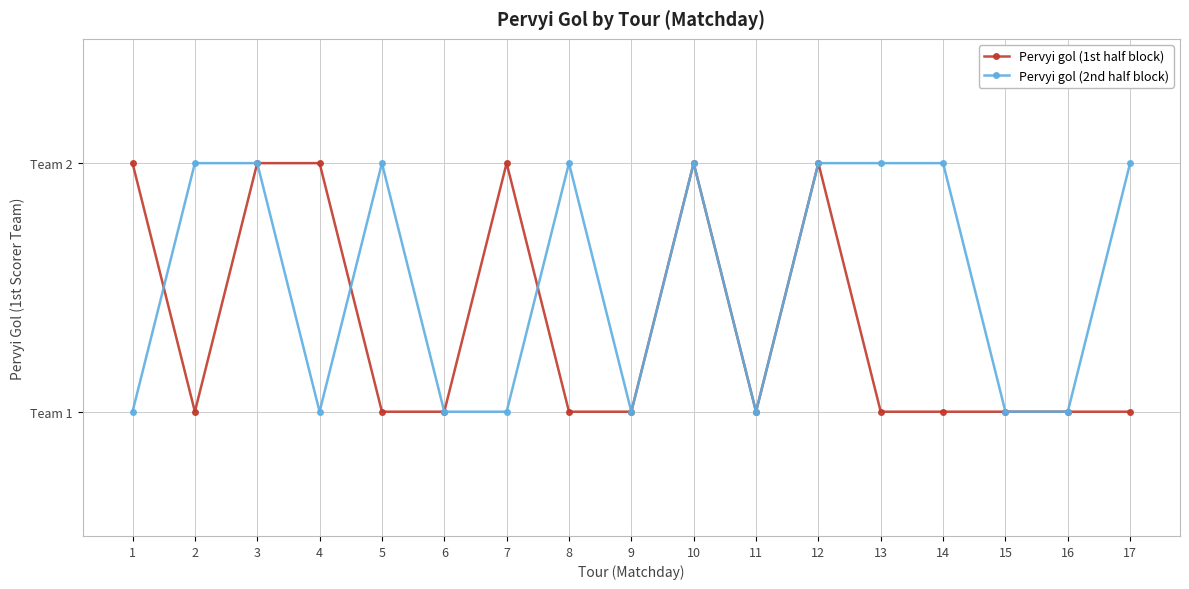

Read the Pervyi gol (1st half block) value at 1.

2